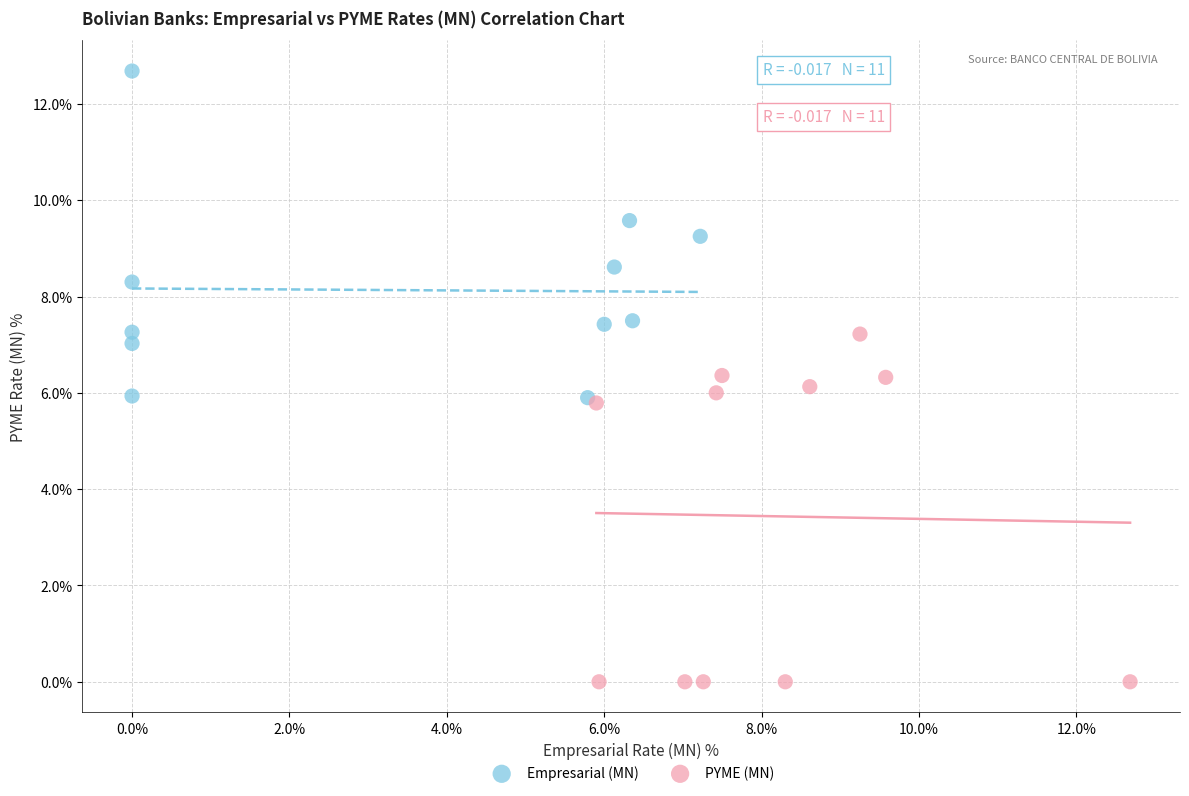

Which series contains the lowest Y value?

PYME (MN)